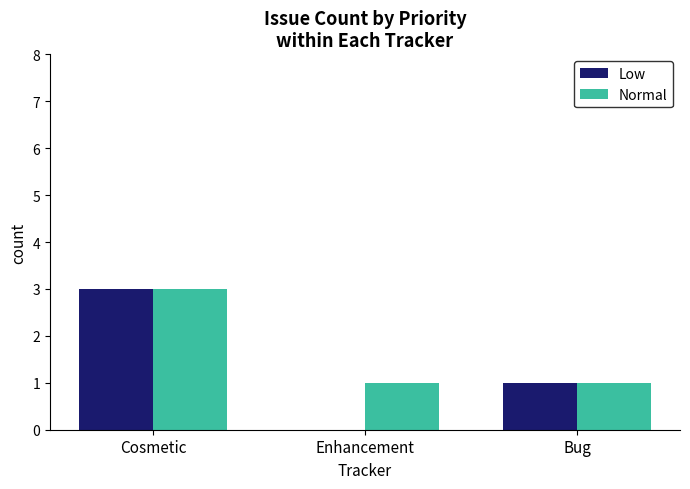

What is the highest value of the Low series?

3